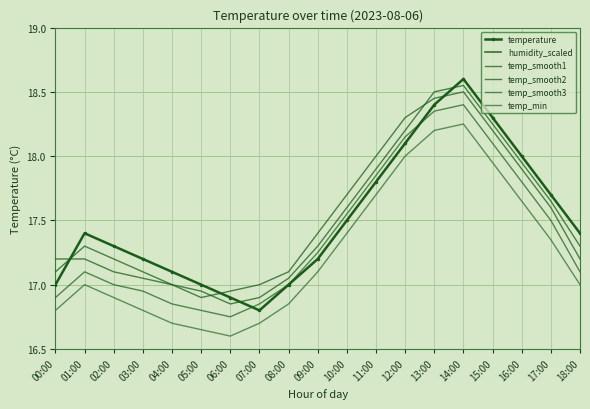

List the labels in order of temp_smooth1 value, largest first.

14:00, 13:00, 15:00, 12:00, 16:00, 11:00, 17:00, 10:00, 01:00, 09:00, 18:00, 02:00, 00:00, 03:00, 08:00, 04:00, 05:00, 07:00, 06:00